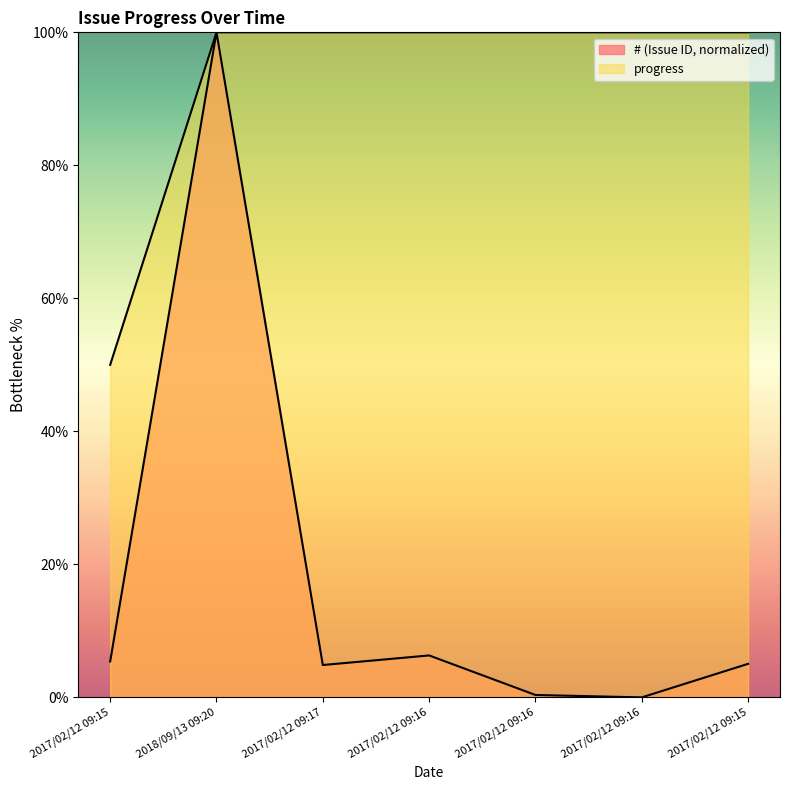

Reading left to right, list all the values displayed in this chart.

#: 5.4	100.0	4.9	6.3	0.4	0.0	5.0
progress: 50.0	100.0	100.0	100.0	100.0	100.0	100.0